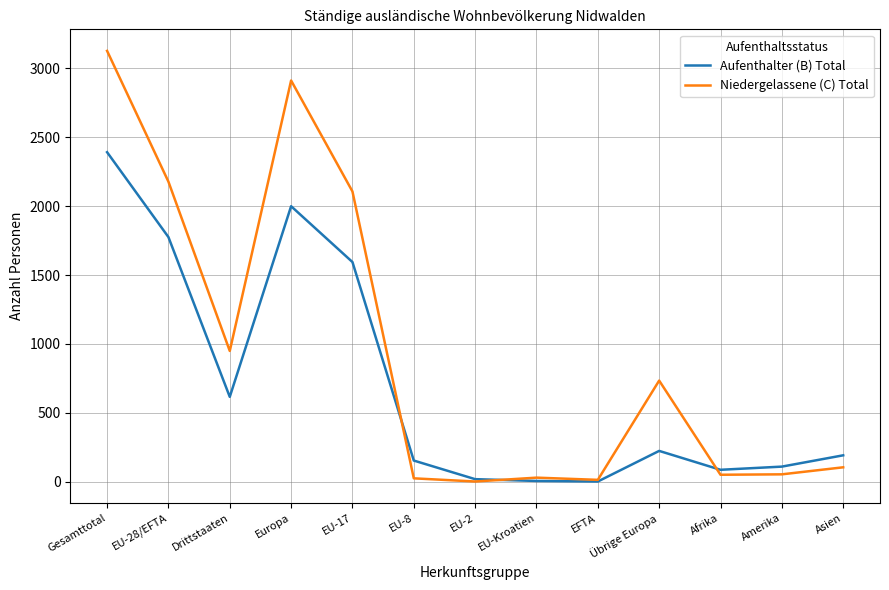

Where is Aufenthalter (B) Total nearest to the value 1196?

EU-17